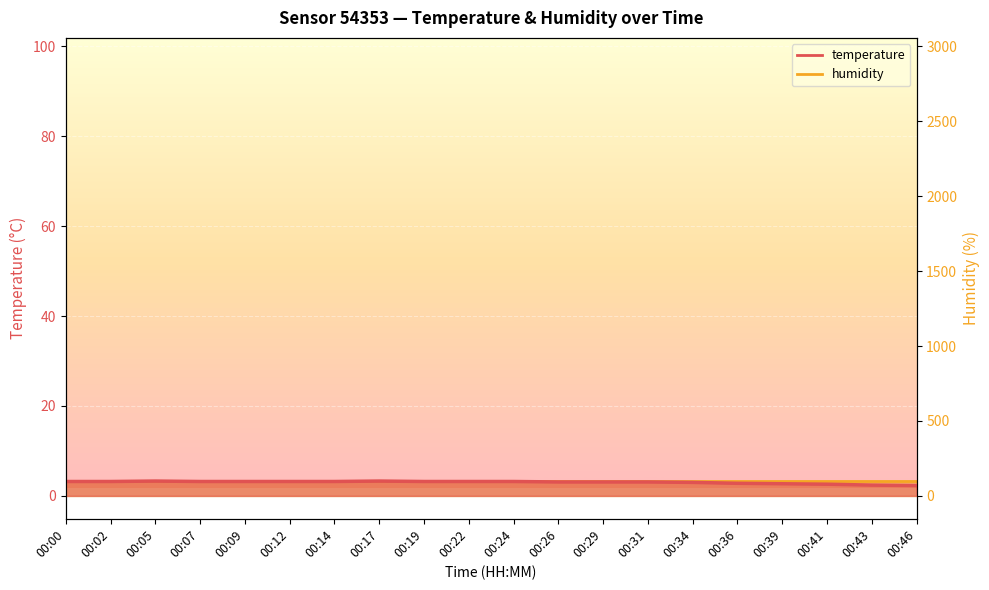

Rank the categories by value from lowest to highest.

00:46, 00:43, 00:41, 00:39, 00:36, 00:34, 00:26, 00:29, 00:31, 00:00, 00:02, 00:07, 00:09, 00:12, 00:14, 00:19, 00:22, 00:24, 00:05, 00:17